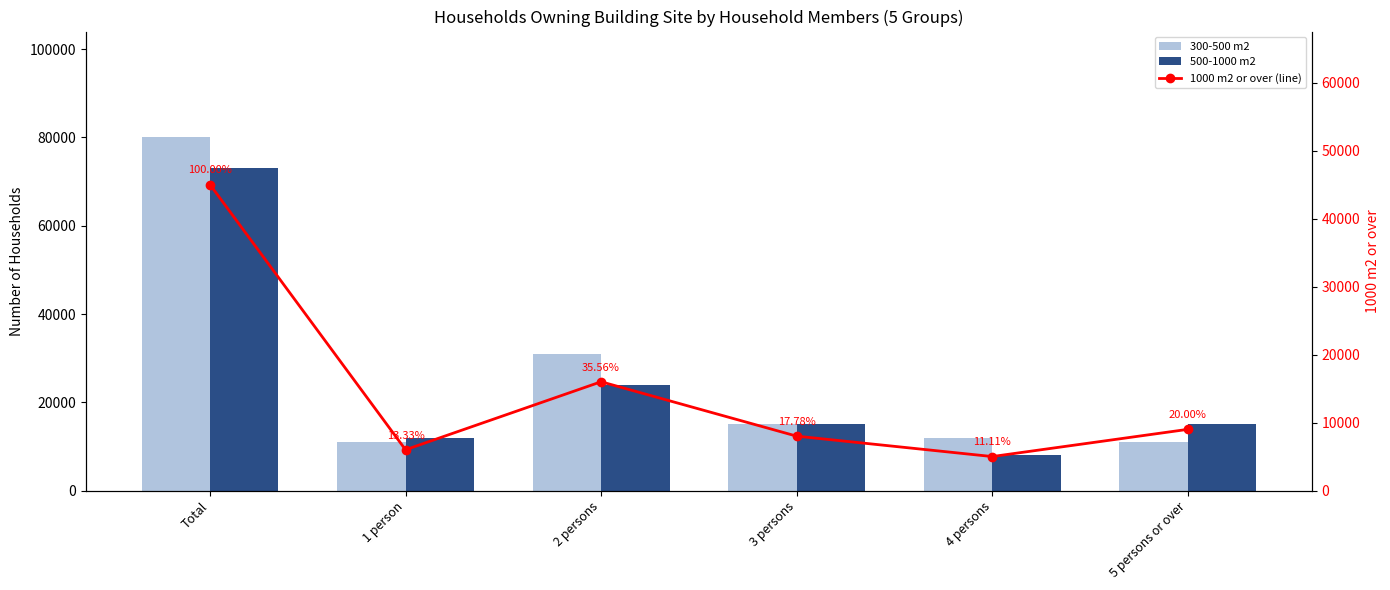

What is the sum of all 1000 m2 or over (line) values?

89000